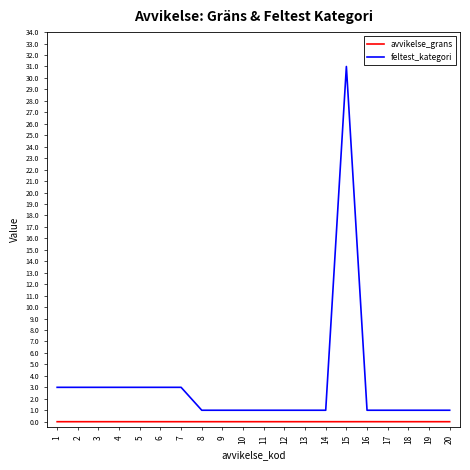

Between 6 and 11, which series saw the biggest shift?

feltest_kategori